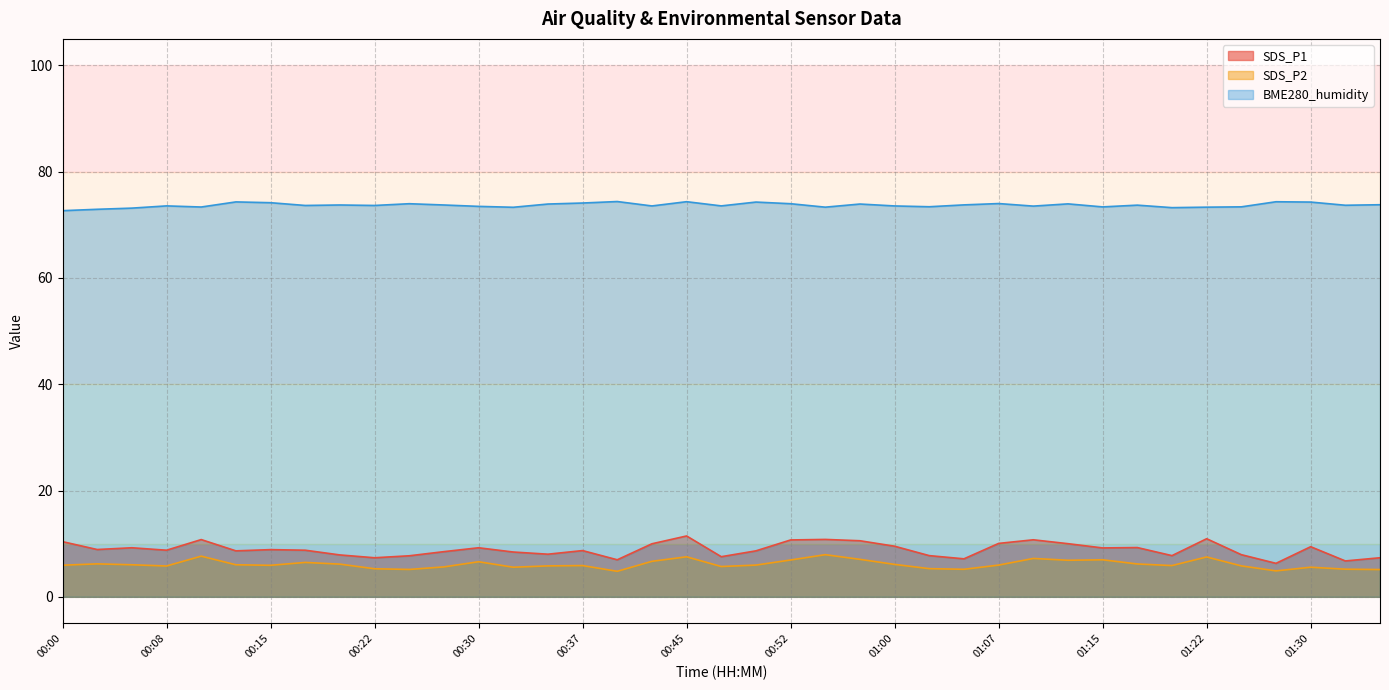

What are all the series names shown in the legend?

SDS_P1, SDS_P2, BME280_humidity